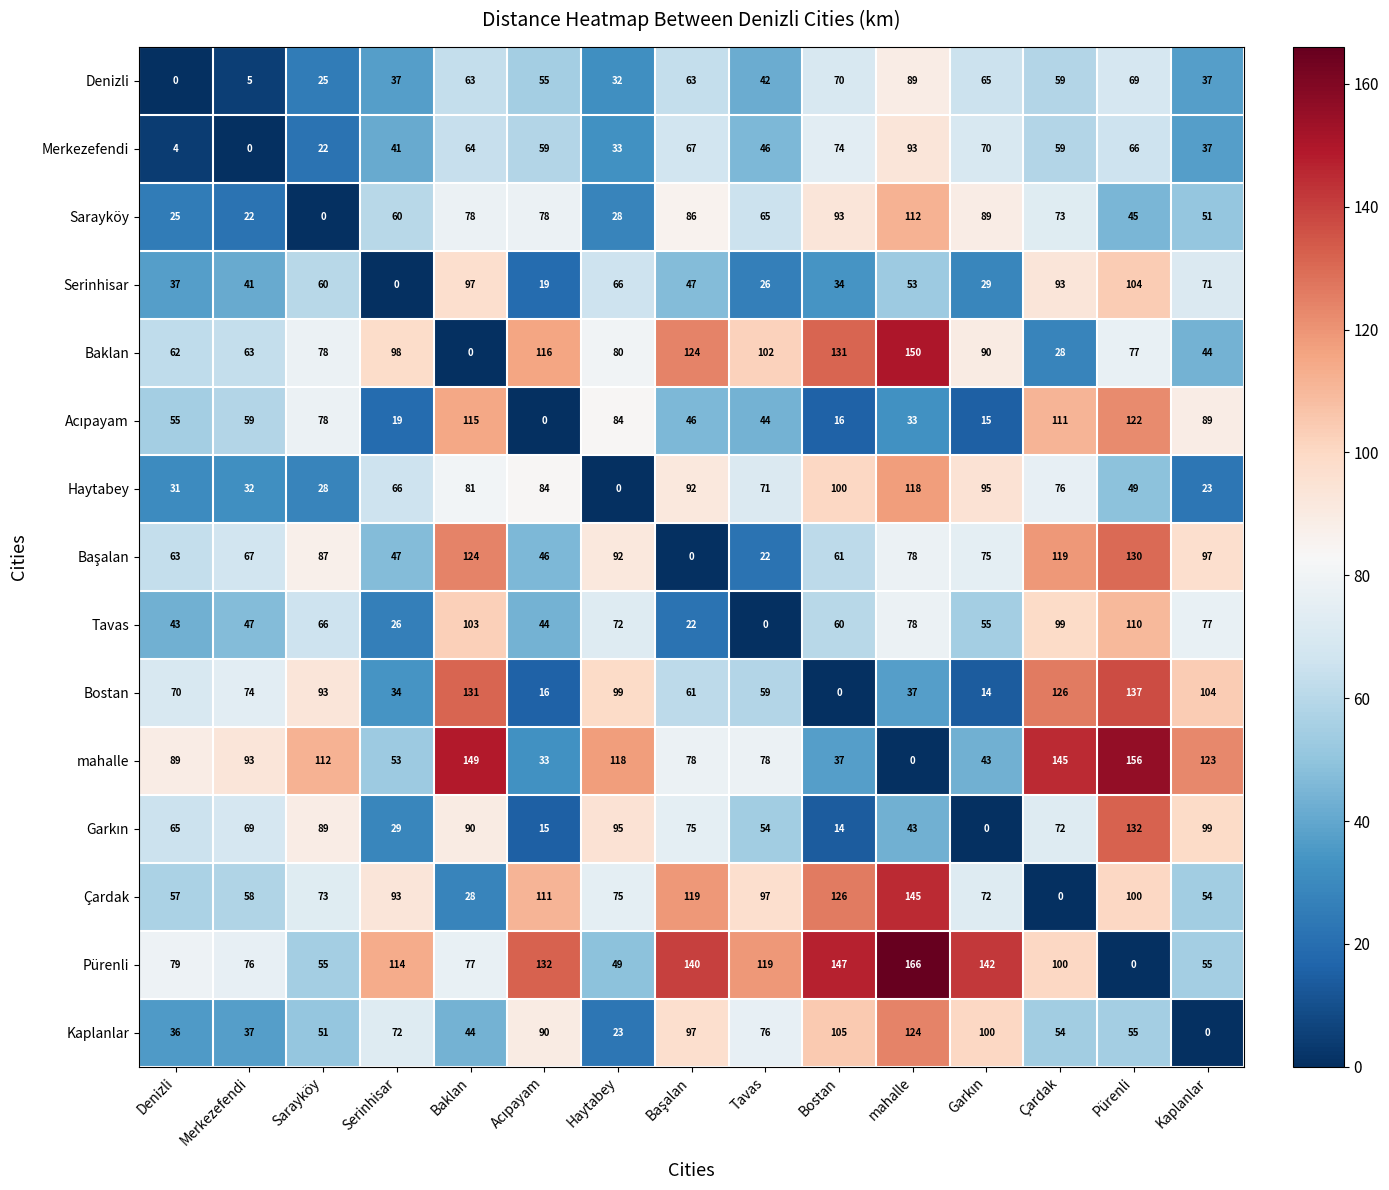

At which category is the sum across all series the highest?

Pürenli